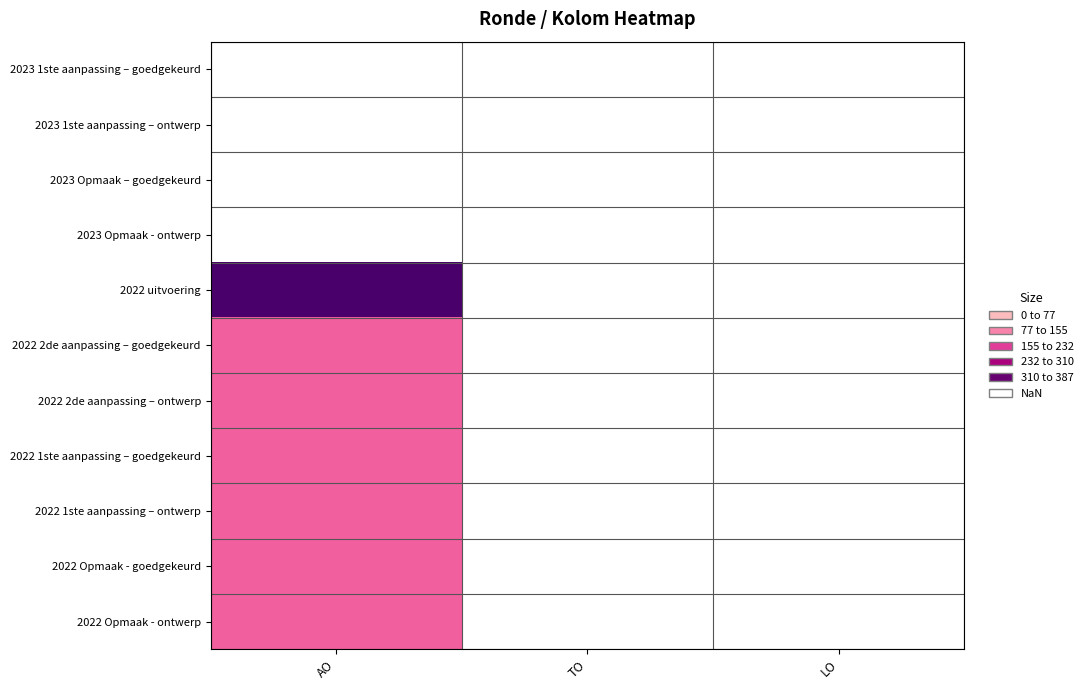

List the labels in order of 2022 2de aanpassing – goedgekeurd value, smallest first.

AO, TO, LO